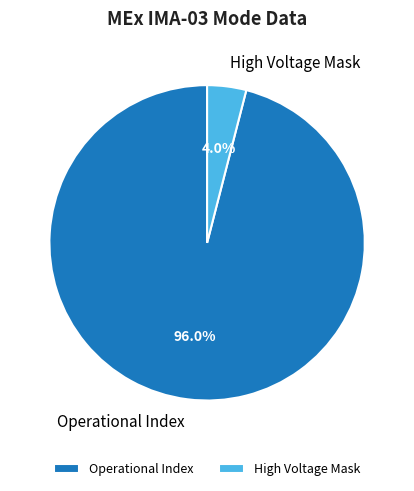

Which slice is the smallest?

High Voltage Mask